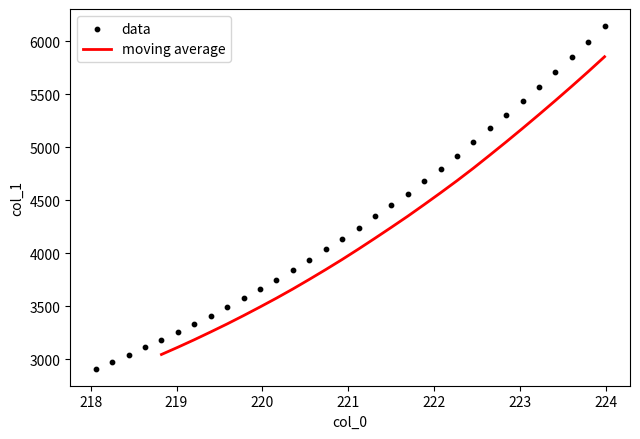

What is the ratio of the value at 223.7895 to the value at 222.263?

1.2